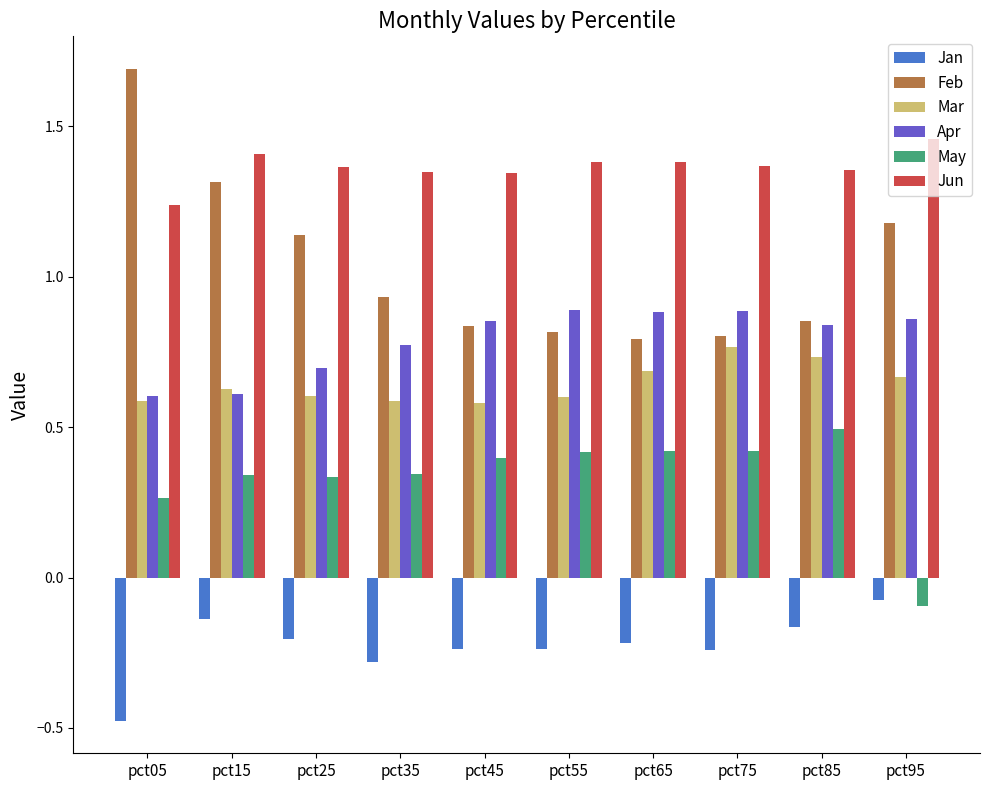

Which label corresponds to the largest value in the chart?

pct05